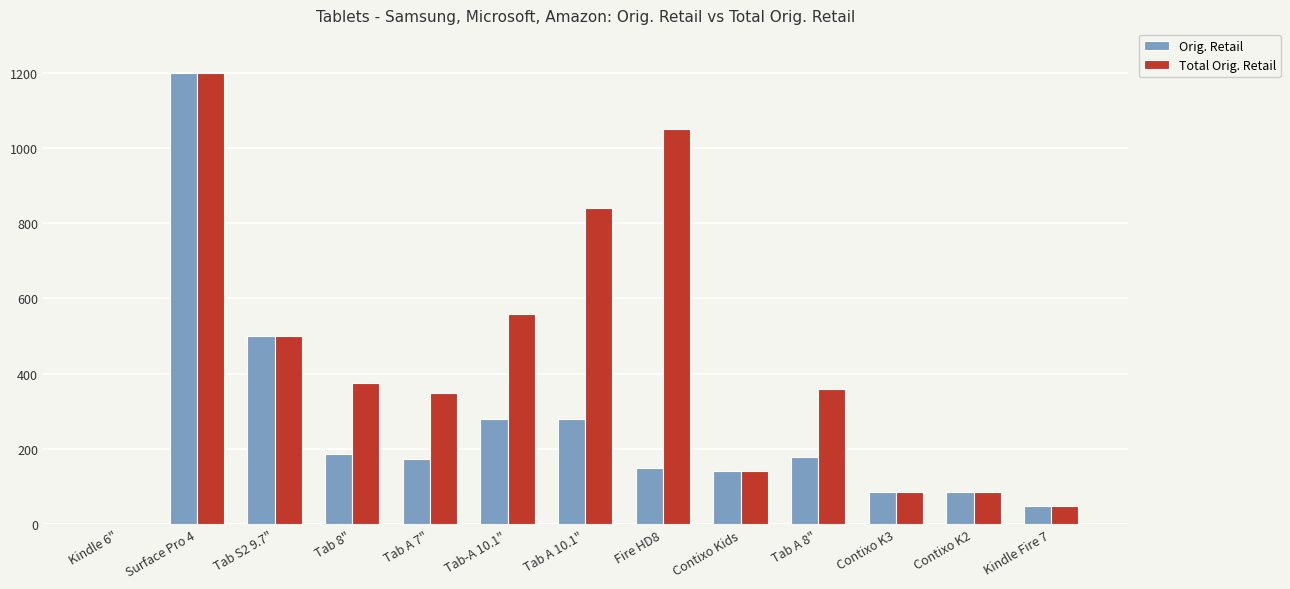

Which series has the largest range (max minus min)?

Orig. Retail